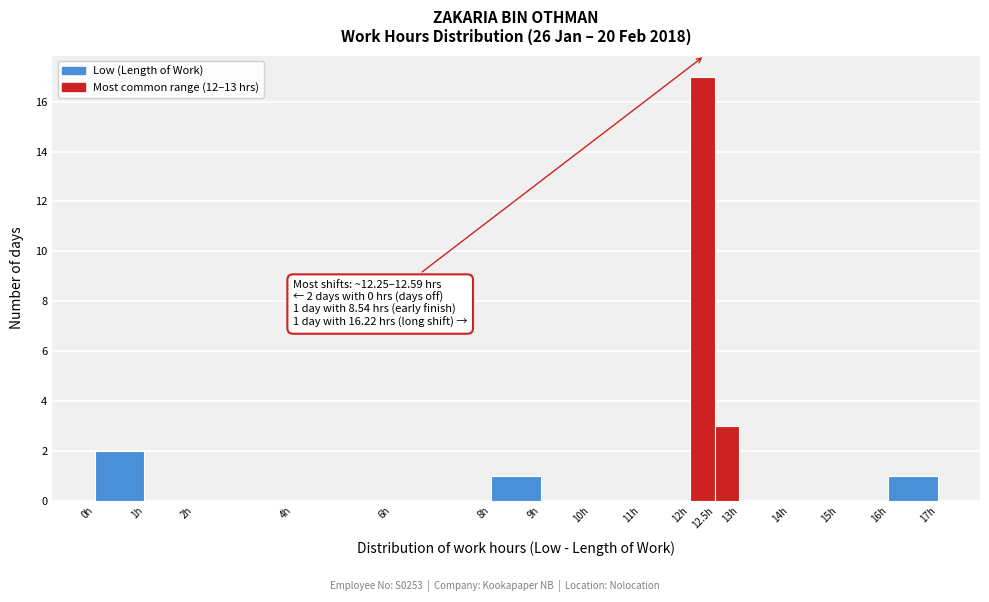

Over which range of the x-axis is the bar tallest?

12.0 to 12.5